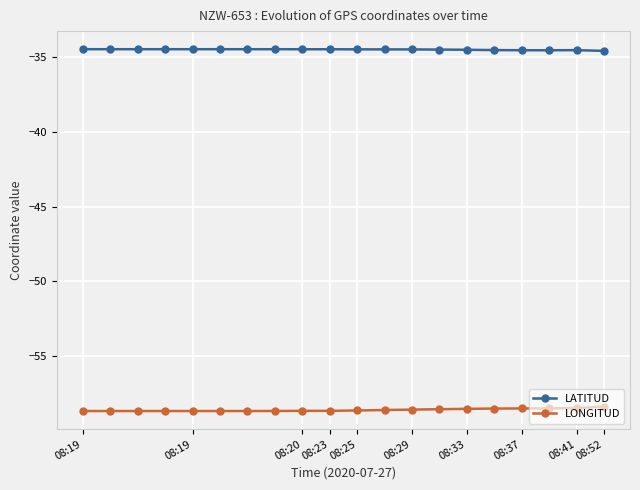

What is the average value of the LATITUD series?

-34.5